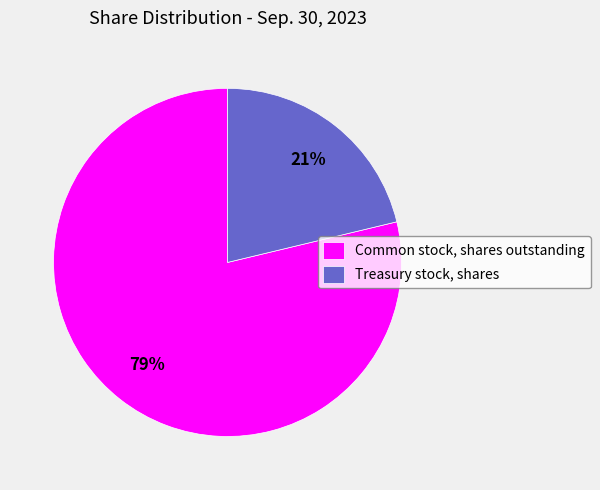

Which slice represents more than half of the pie?

Common stock, shares outstanding